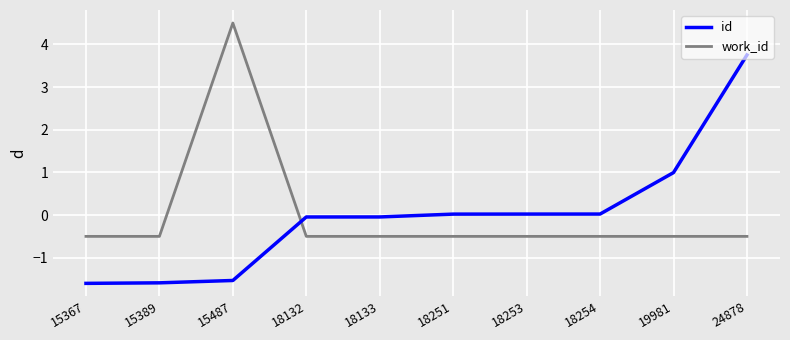

What is the difference between the highest and lowest values at 15487?

6.0